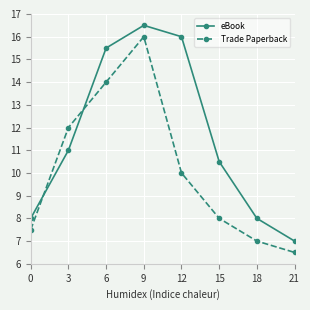

What is the difference between the second highest and second lowest values in the Trade Paperback series?

7.0